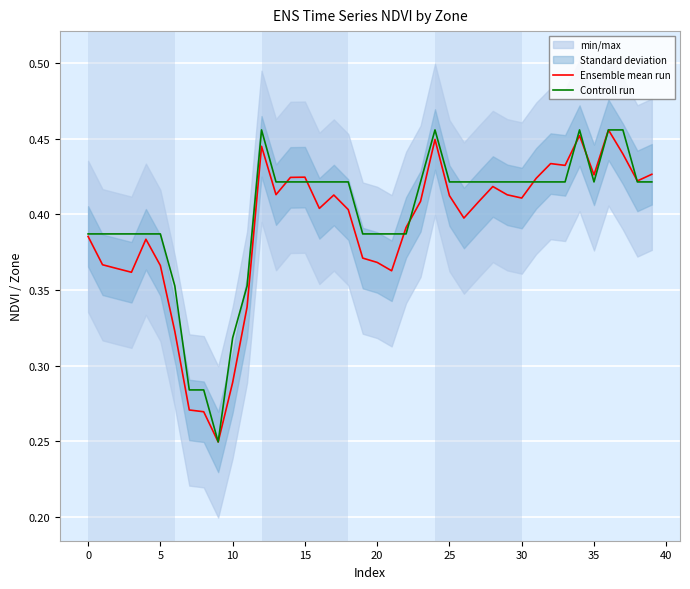

At 28, list the series in order from smallest to largest.

Ensemble mean run, Controll run